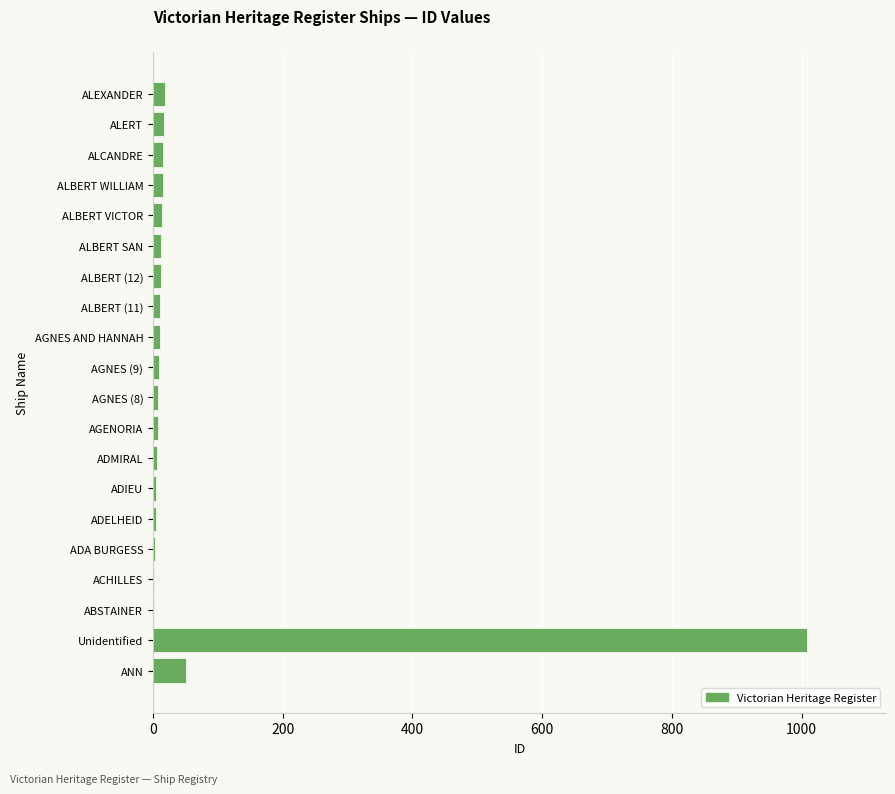

The value at ANN is 51. True or false?

True